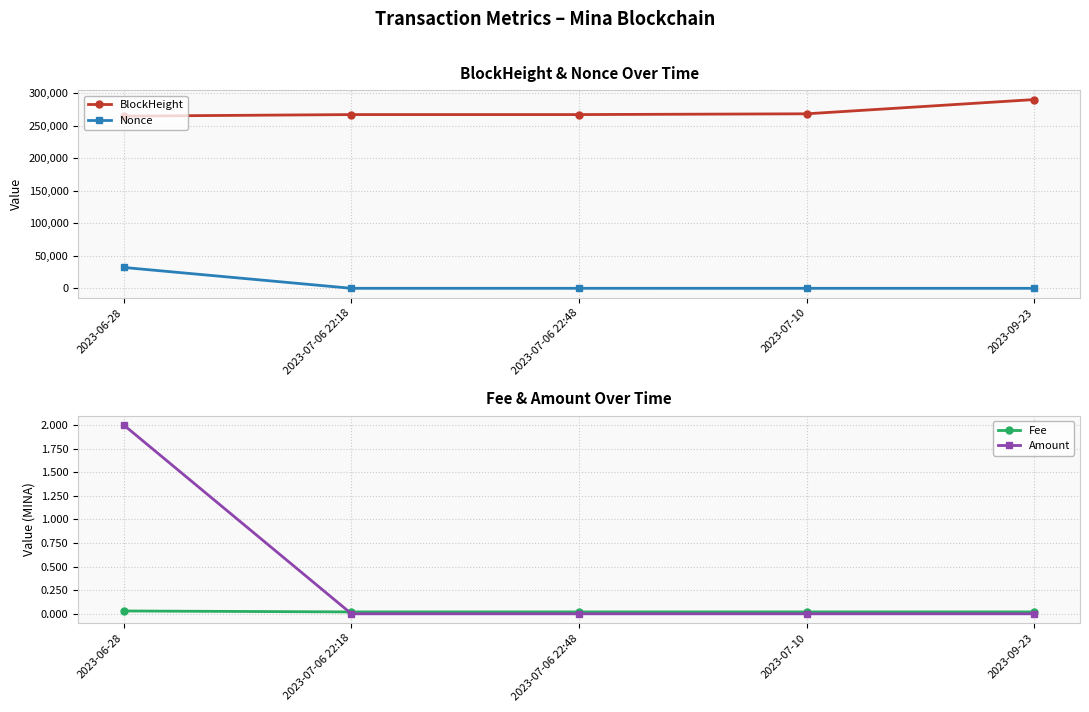

True or false: Amount and BlockHeight intersect in this chart.

False